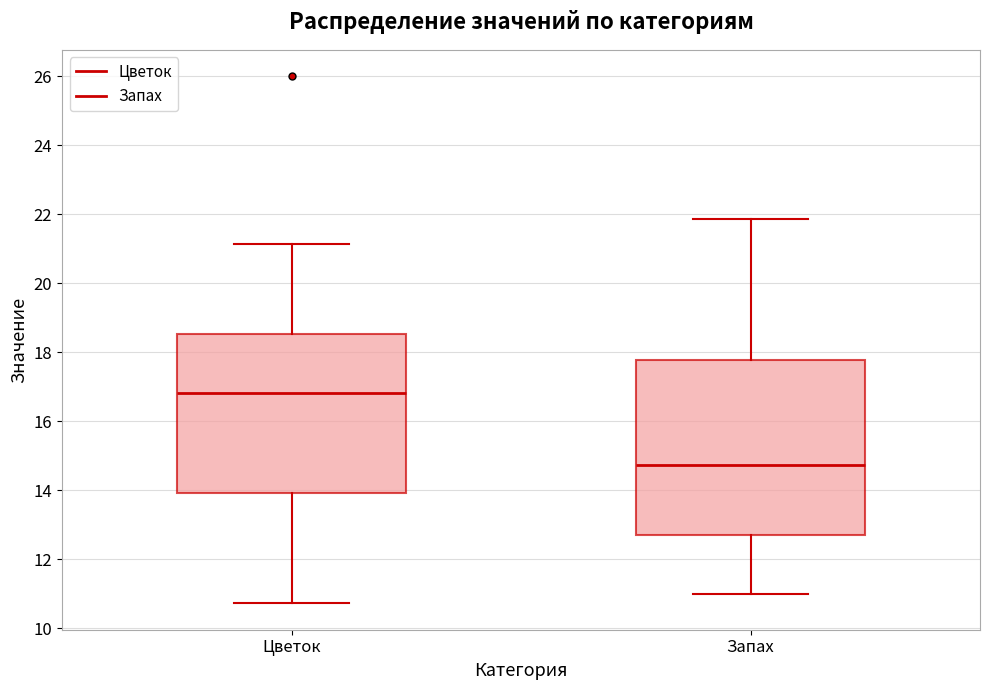

Reading left to right, transcribe this box plot: for each box, give where its median line is, the range the box spans, and where its two whiskers end, as read against the y-axis. The values are not printed on the chart, so give them approximately, as read against the axis.

Цветок: median 16.8, box 14.0 to 18.6, whiskers 10.8 to 21.2
Запах: median 14.8, box 12.8 to 17.8, whiskers 11.0 to 21.8